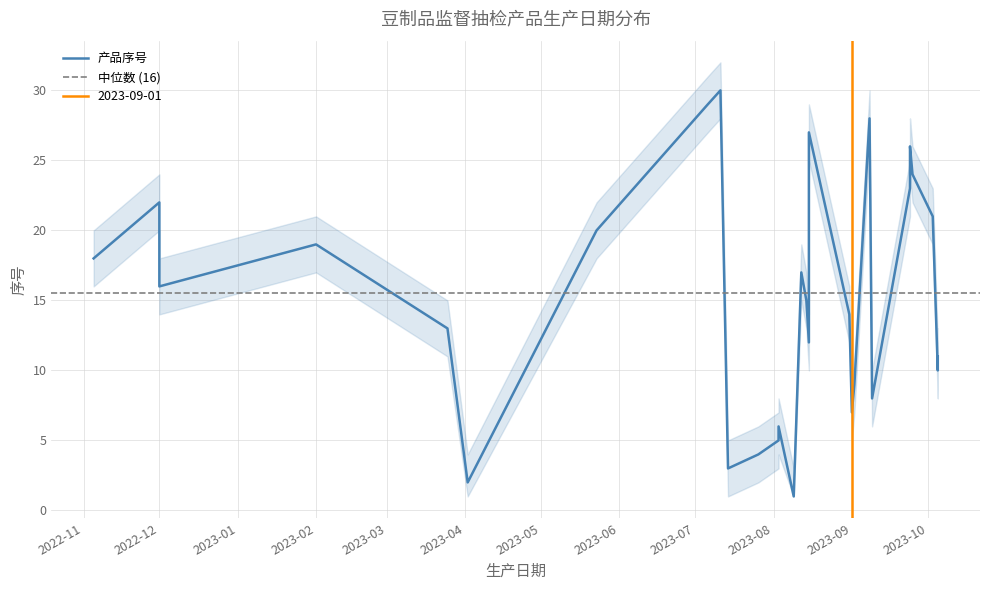

Which label corresponds to the smallest value in the chart?

2023-08-09